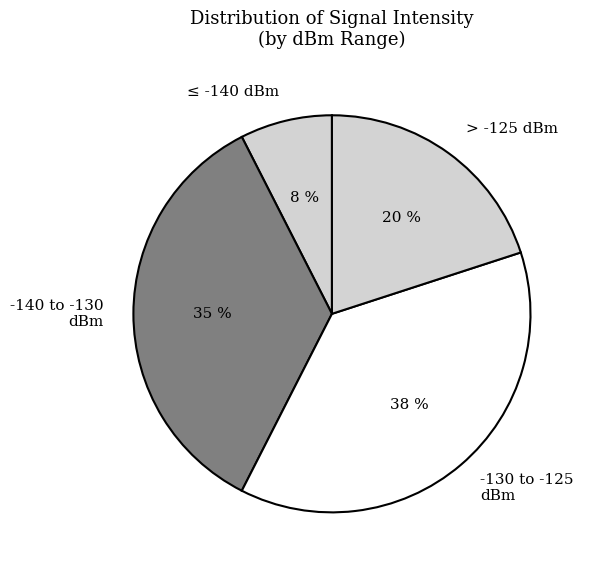

Rank the categories by value from highest to lowest.

-130 to -125 dBm, -140 to -130 dBm, > -125 dBm, ≤ -140 dBm